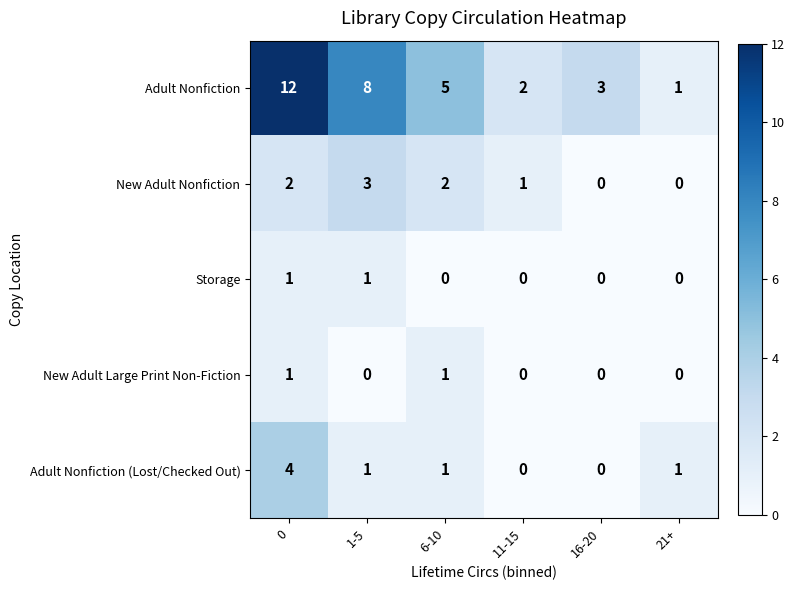

Reading left to right, what are all the values shown in this chart?

Adult Nonfiction: 0=12	1-5=8	6-10=5	11-15=2	16-20=3	21+=1
New Adult Nonfiction: 0=2	1-5=3	6-10=2	11-15=1	16-20=0	21+=0
Storage: 0=1	1-5=1	6-10=0	11-15=0	16-20=0	21+=0
New Adult Large Print Non-Fiction: 0=1	1-5=0	6-10=1	11-15=0	16-20=0	21+=0
Adult Nonfiction (Lost/Checked Out): 0=4	1-5=1	6-10=1	11-15=0	16-20=0	21+=1